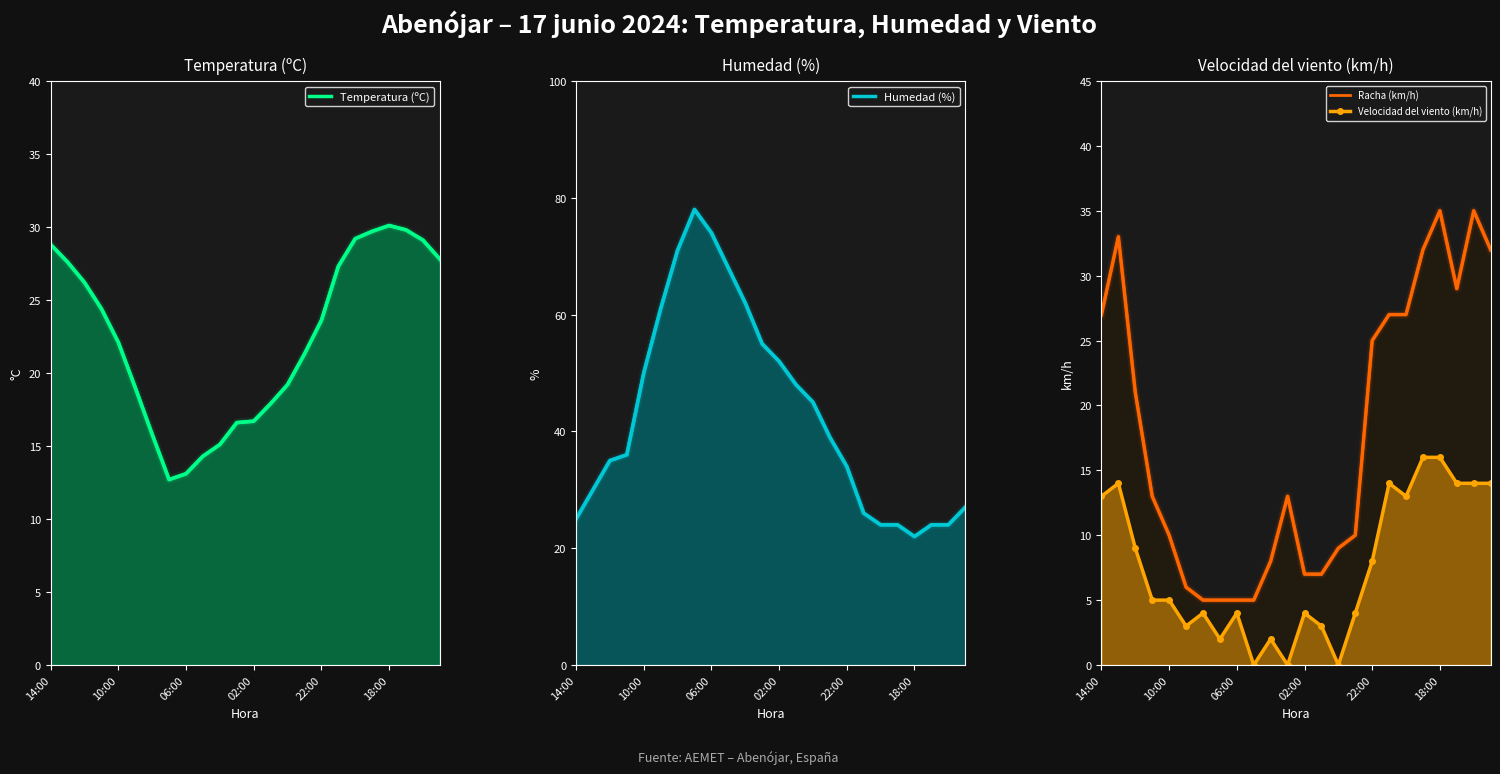

Which series ends up on top after the final intersection of Temperatura (ºC) and Racha (km/h)?

Racha (km/h)